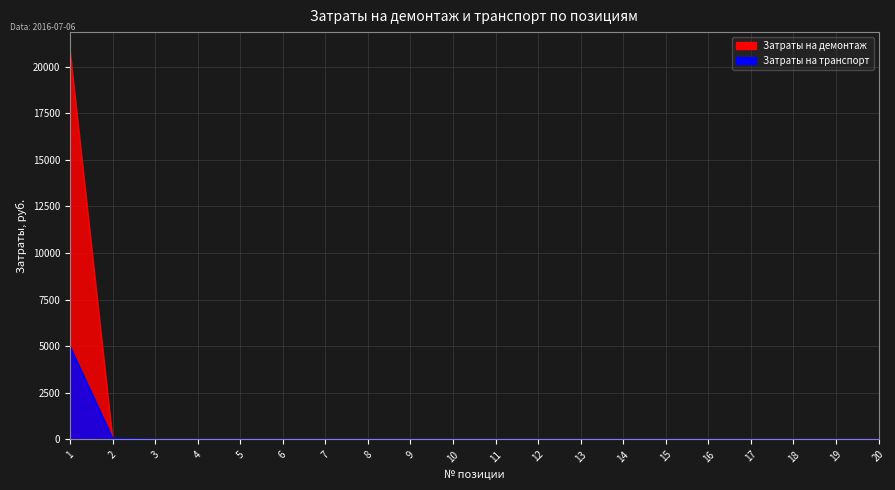

The value of Затраты на демонтаж at 9 is 0.0. True or false?

True